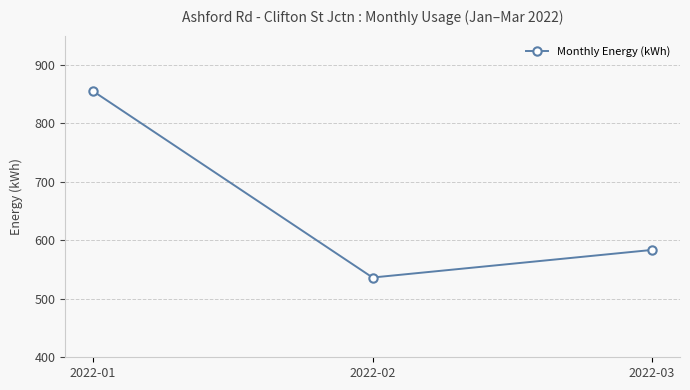

True or false: the data shows 1435.5 at 2022-01.

False